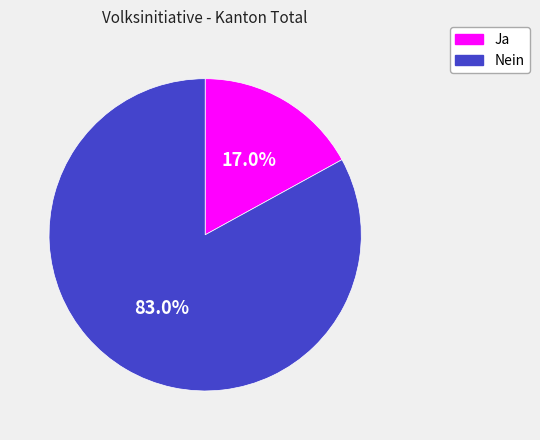

To the nearest percent, what is the combined percentage of Ja and Nein?

100%